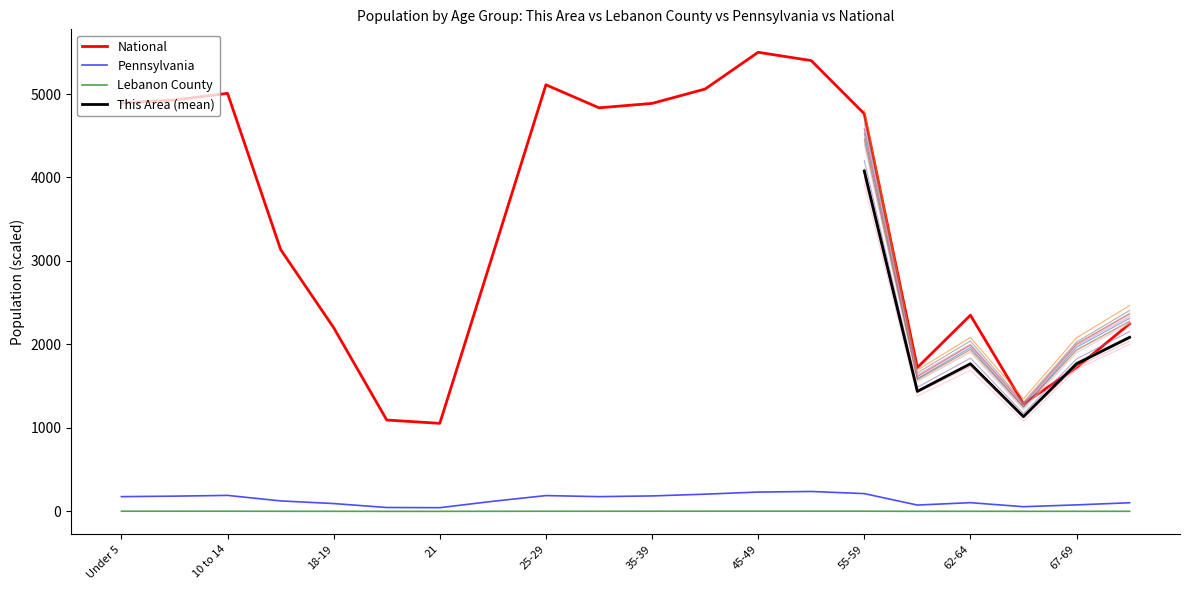

What is the value of the Lebanon County point at the 6th from the left?

0.4